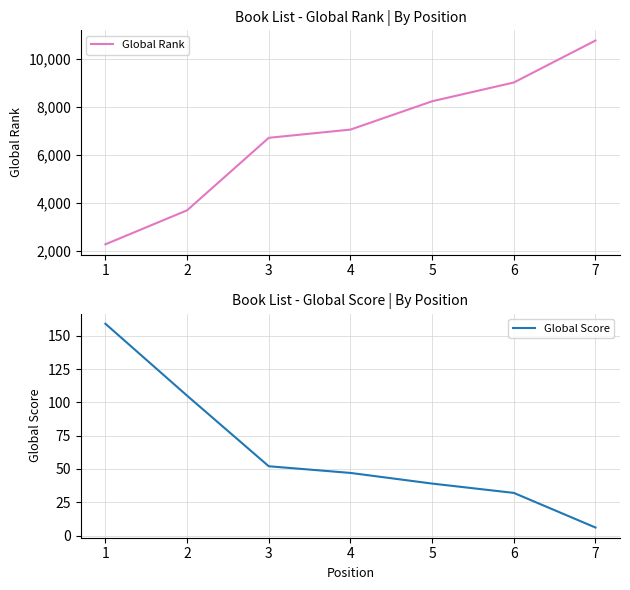

What is the average value of the Global Score series?

63